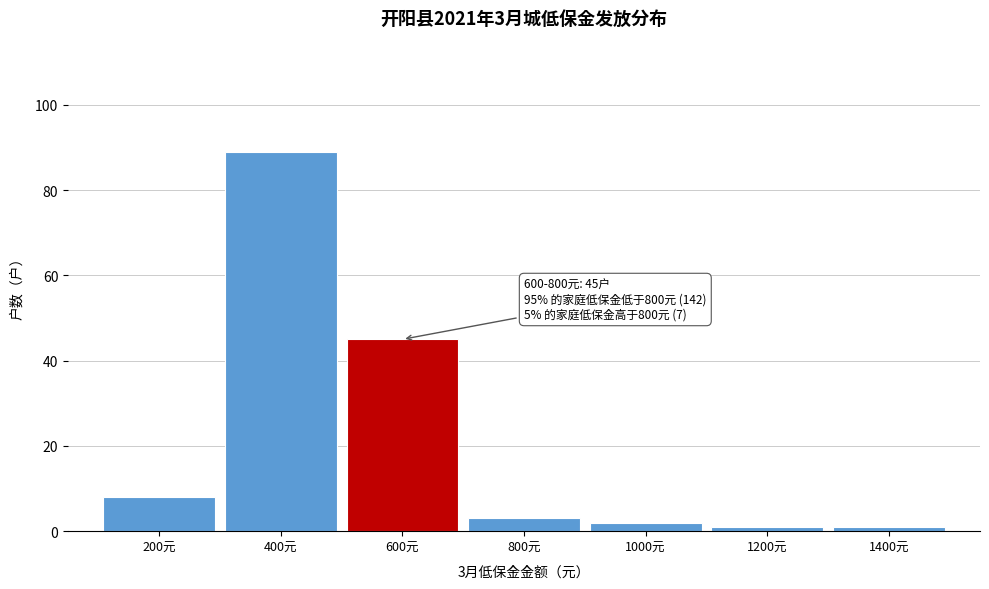

Reading left to right, what are all the values shown in this chart?

8	89	45	3	2	1	1